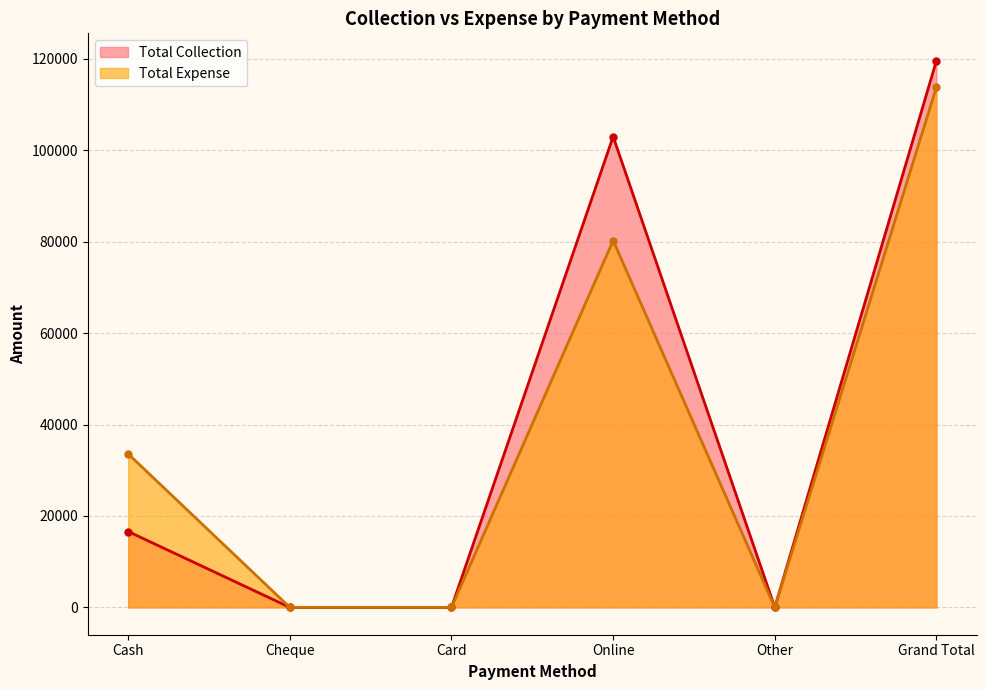

What is the total value across all series at Online?

183250